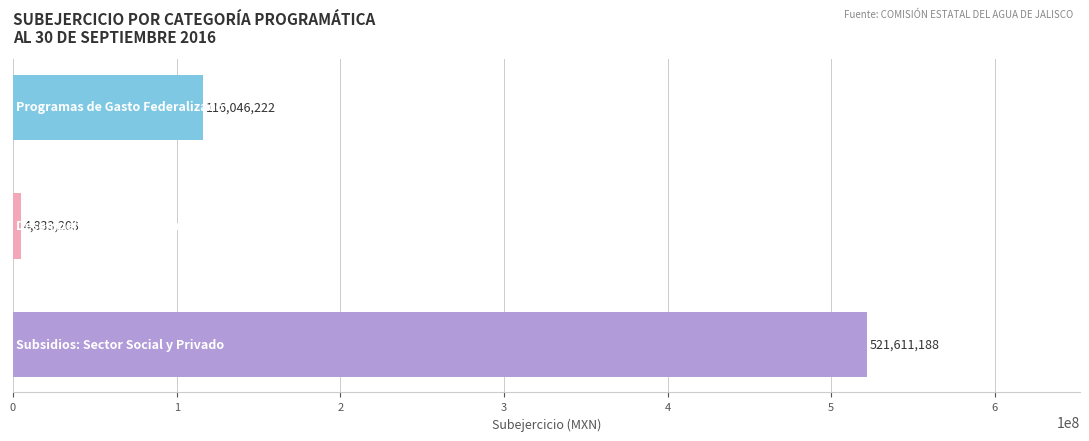

What is the greatest value displayed?

521611187.6